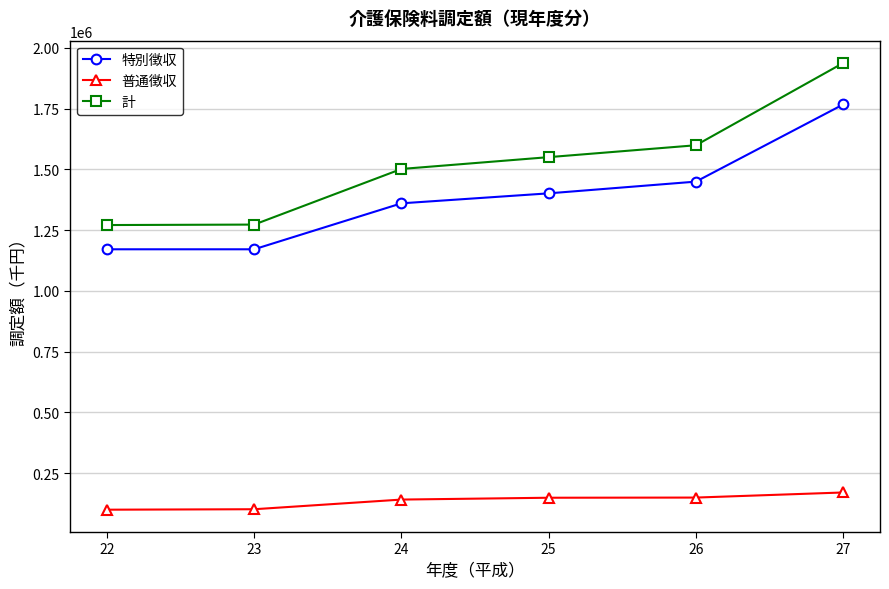

Which series has the largest total across all categories?

計